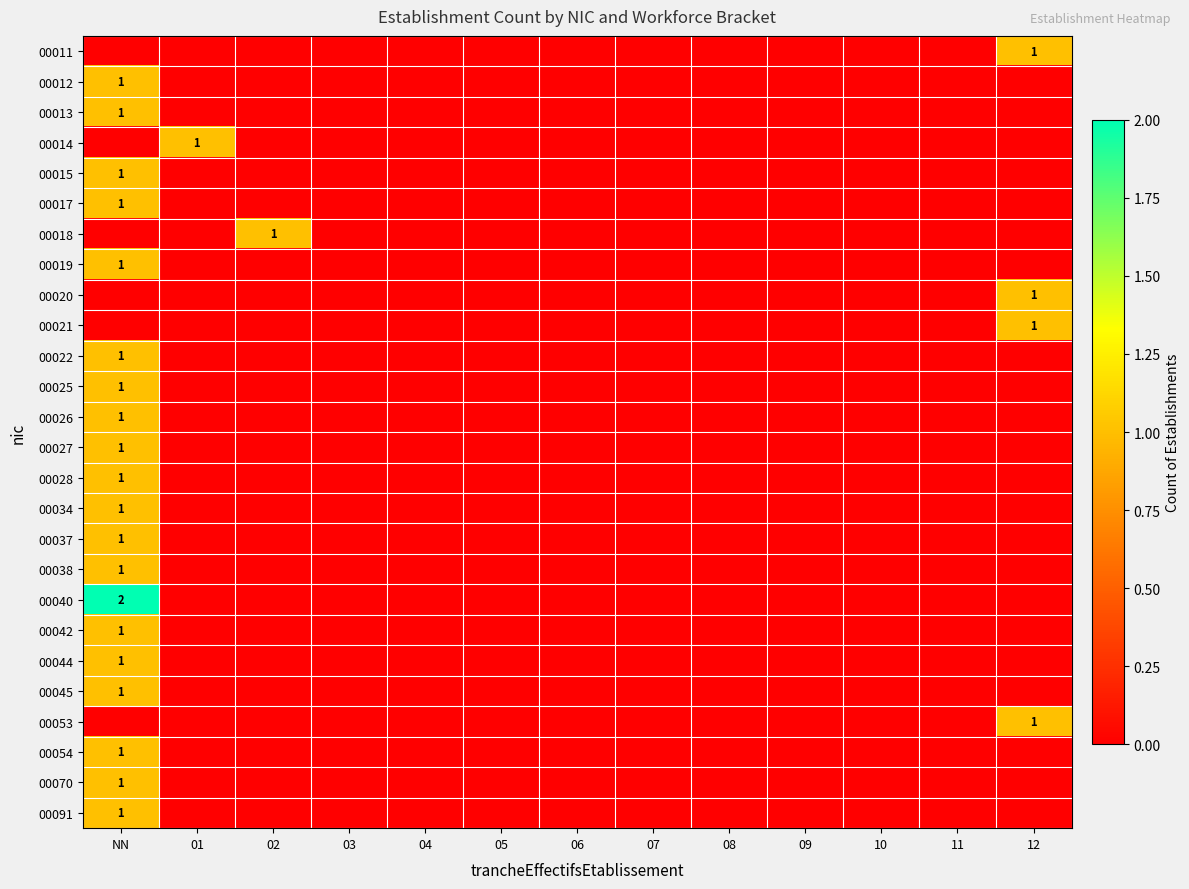

What is the difference between the highest and lowest values at 12?

1